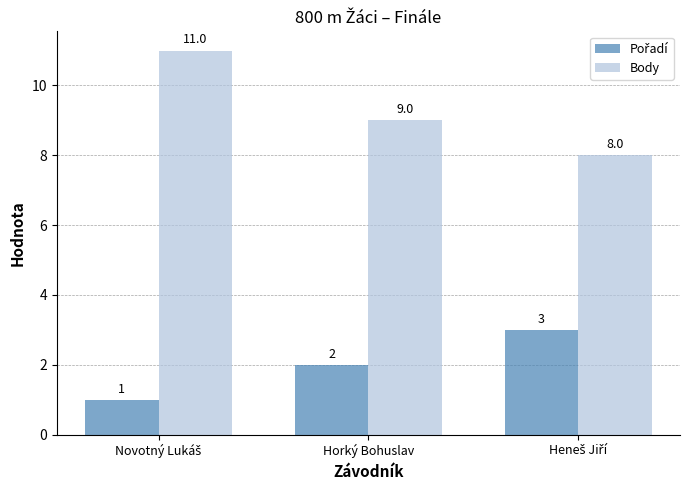

At how many categories does at least one series exceed 2?

3